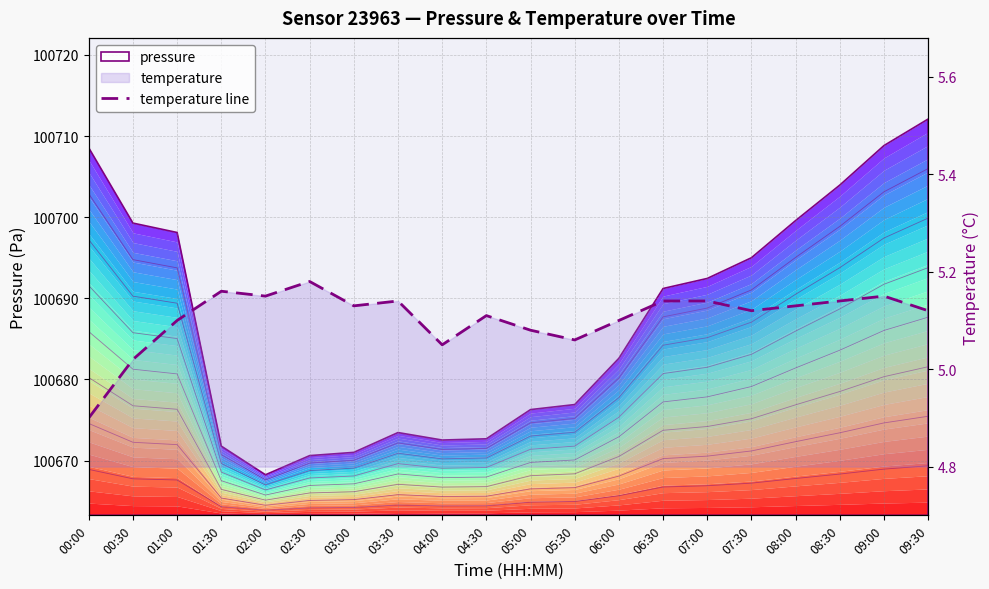

True or false: the data shows 1.5 at 06:30.

False